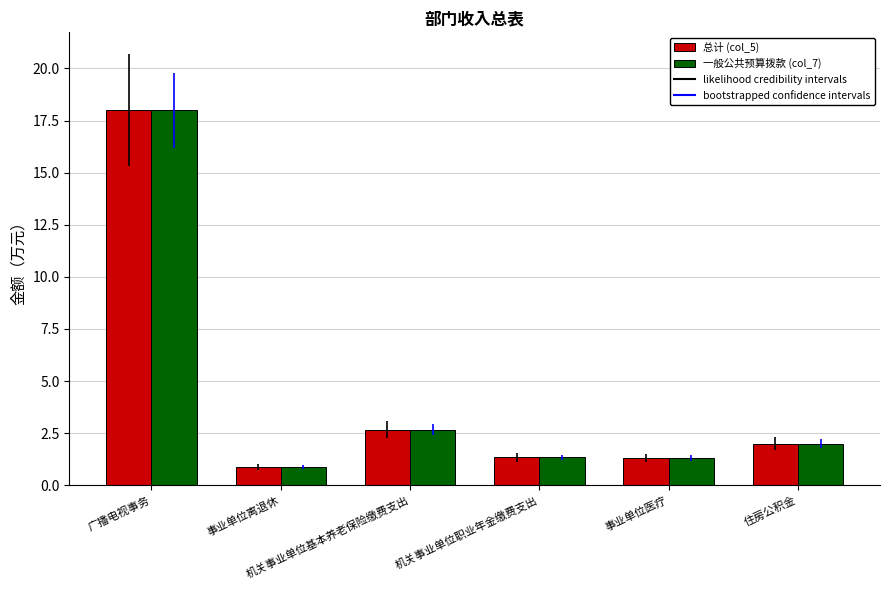

How many bars are there in each group?

2